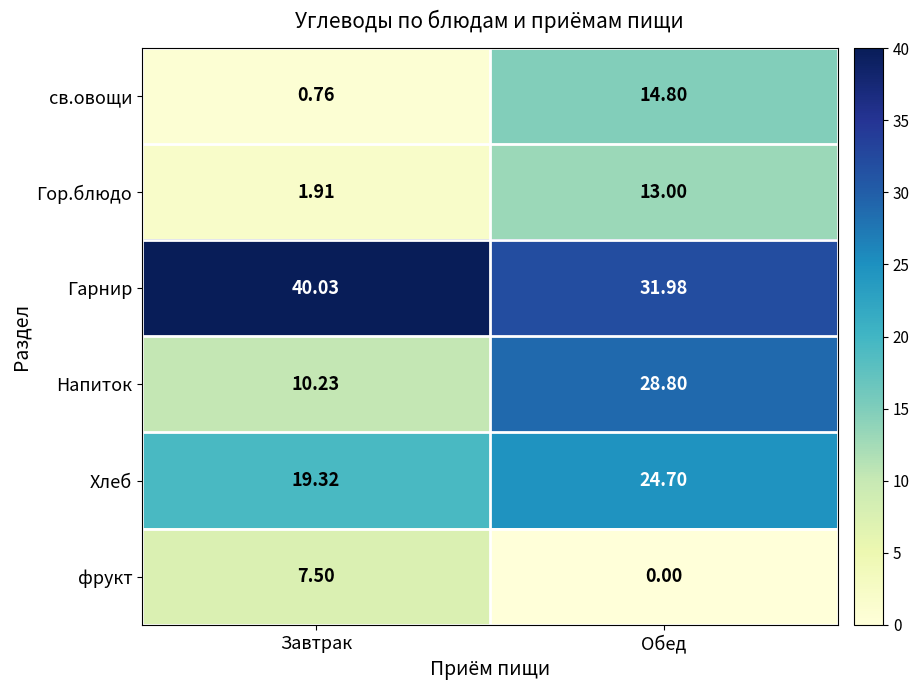

At which category is the sum across all series the highest?

Обед